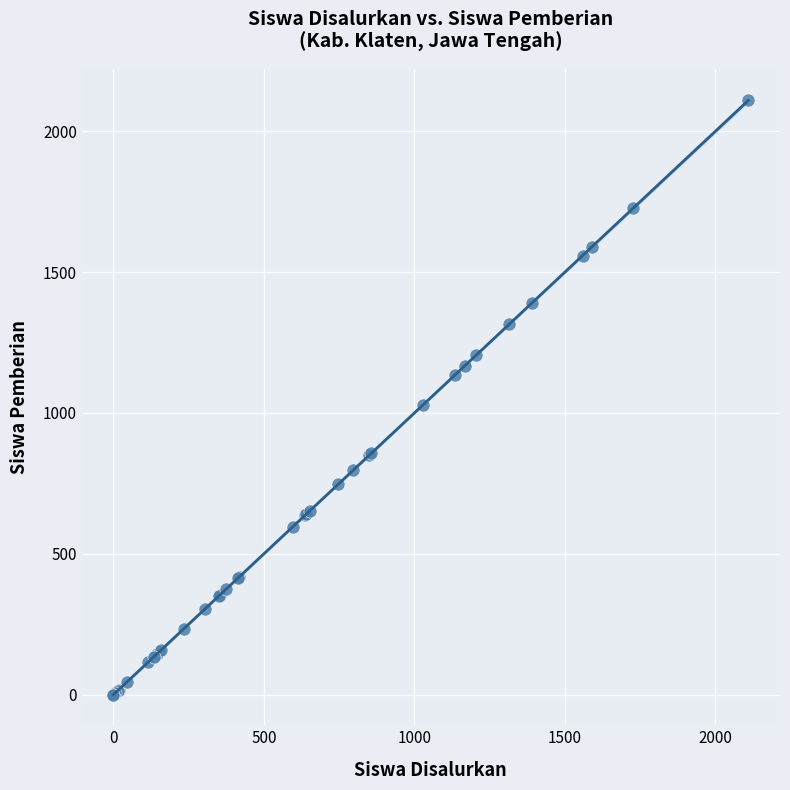

What Y value in the scatter plot is closest to 1055?

1027